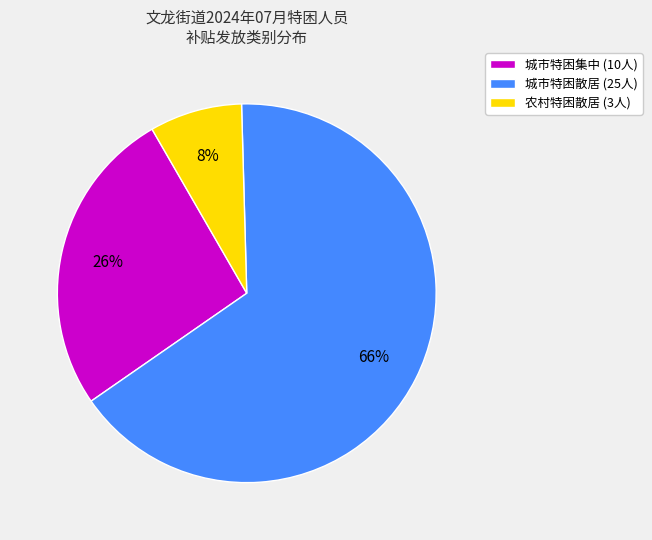

How many slices are in this pie chart?

3